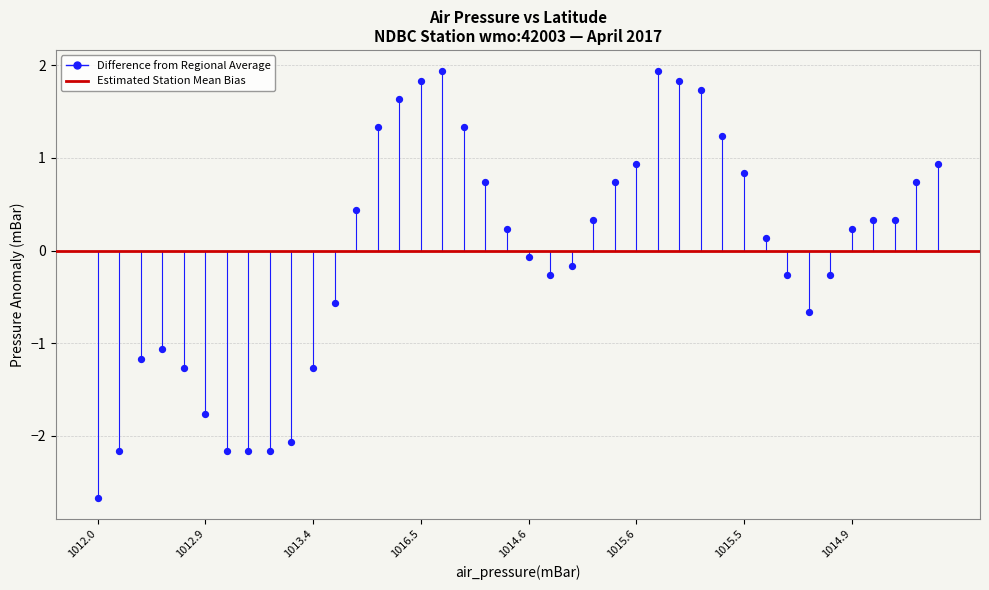

What is the range of Y values (max minus min)?

4.6